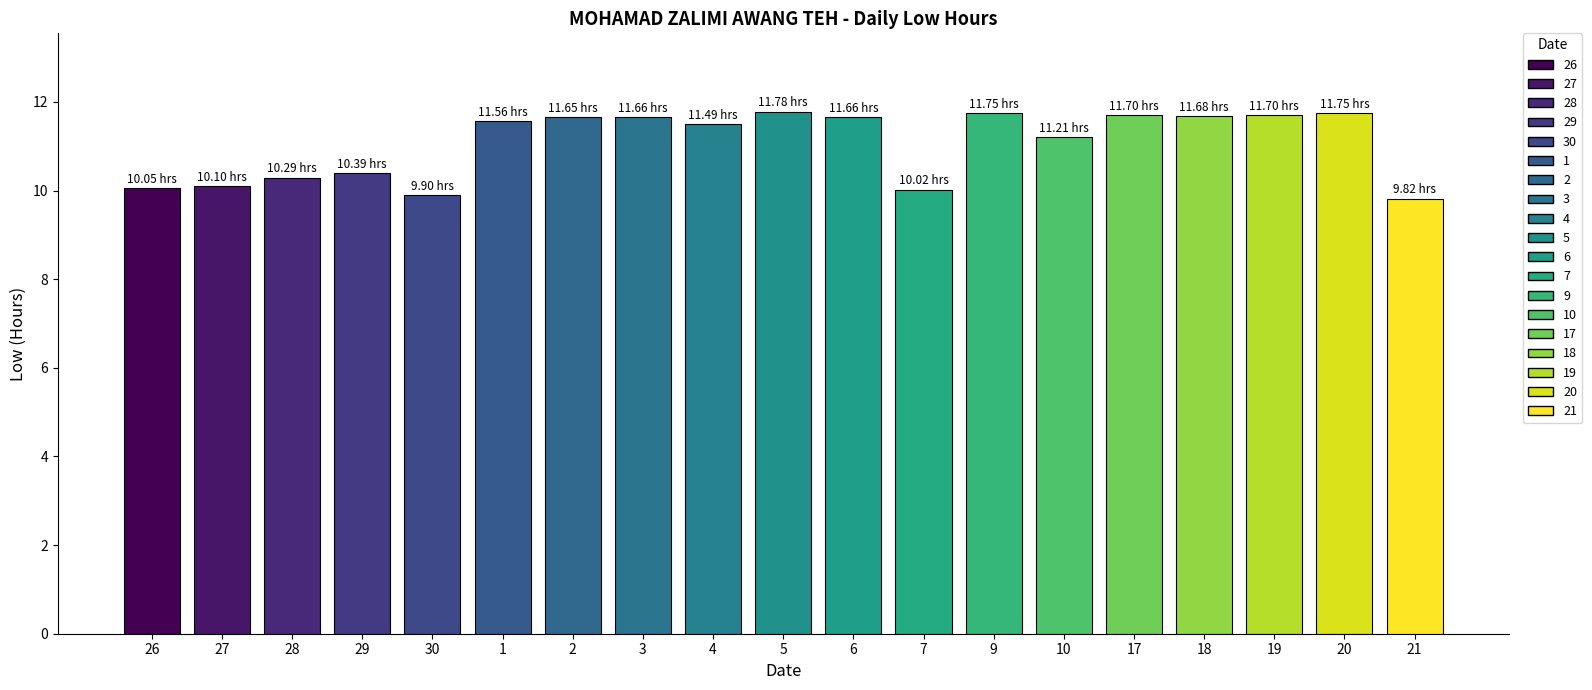

What is the label of the 10th bar from the right?

5